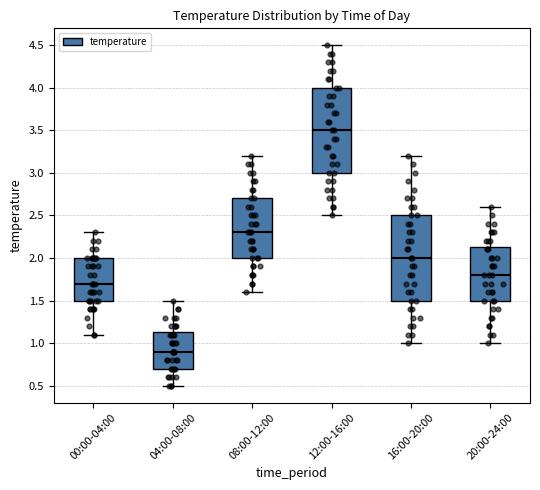

Which box's median line is the highest?

12:00-16:00